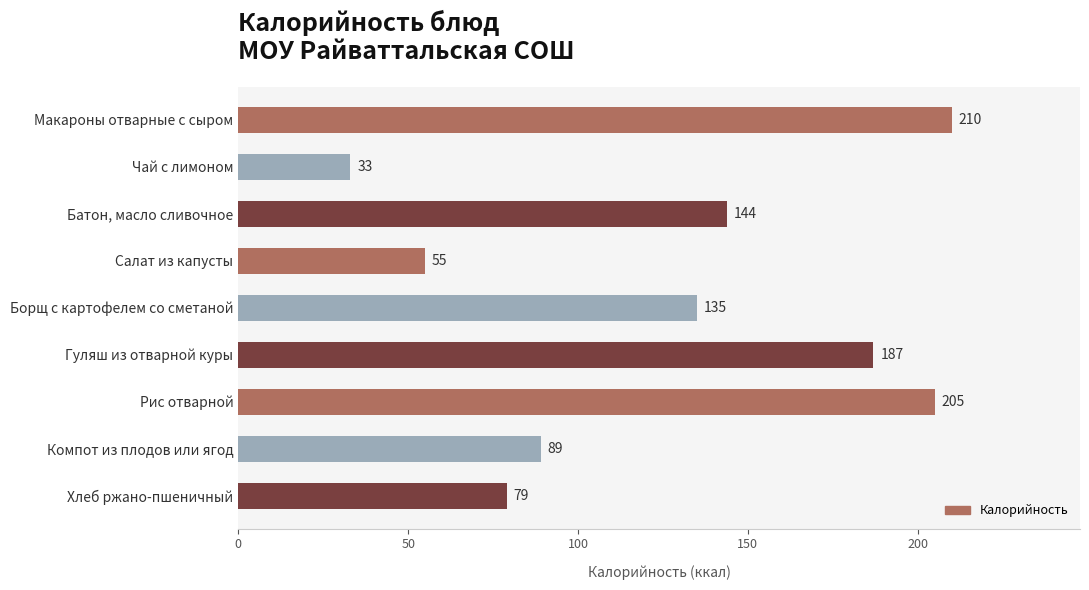

What is the value of the 8th bar from the top?

89